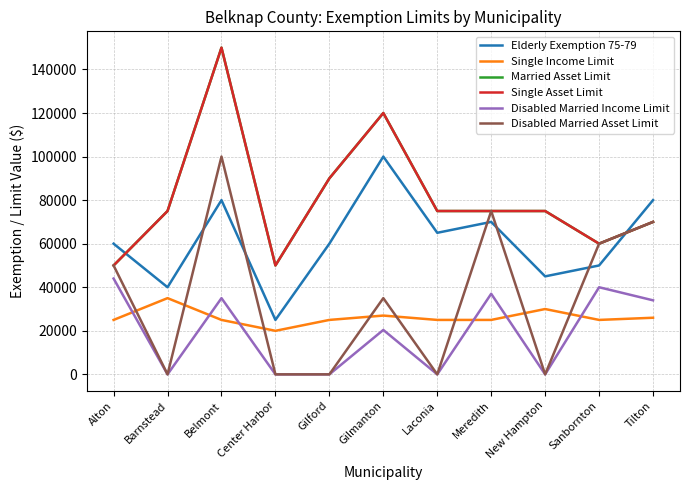

True or false: Single Asset Limit and Disabled Married Asset Limit cross at least once.

False